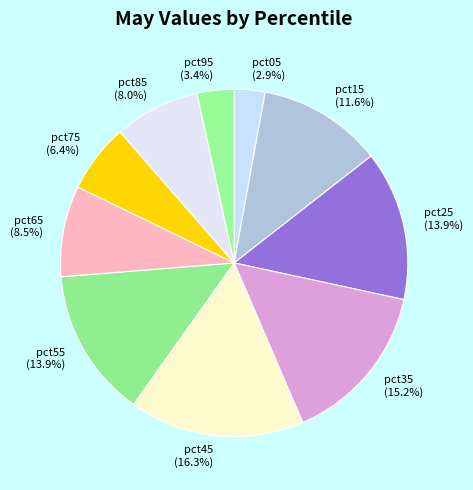

Which slice is the smallest?

pct05